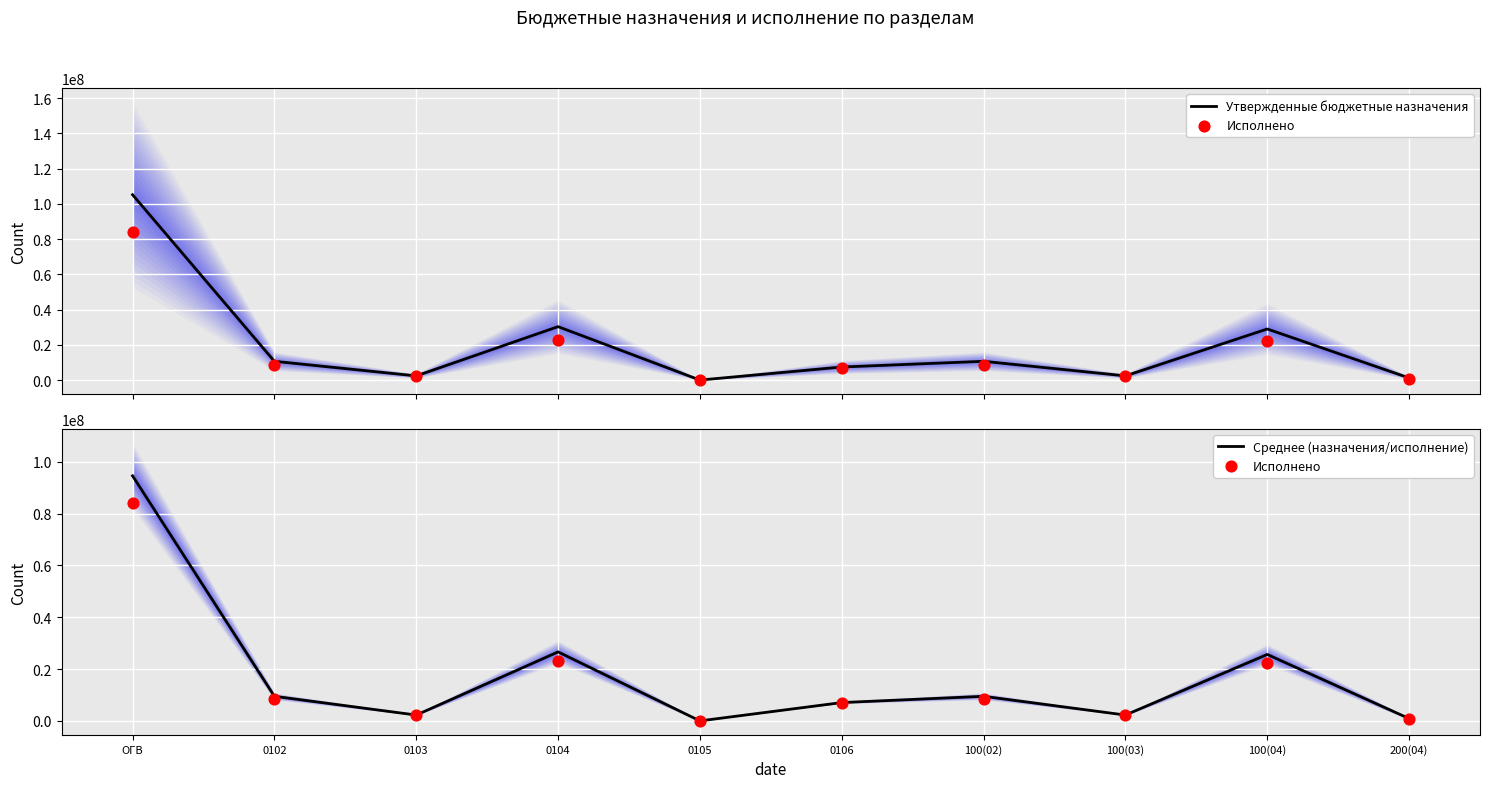

What are all the series names shown in the legend?

Утвержденные бюджетные назначения, Исполнено, Среднее (назначения/исполнение)